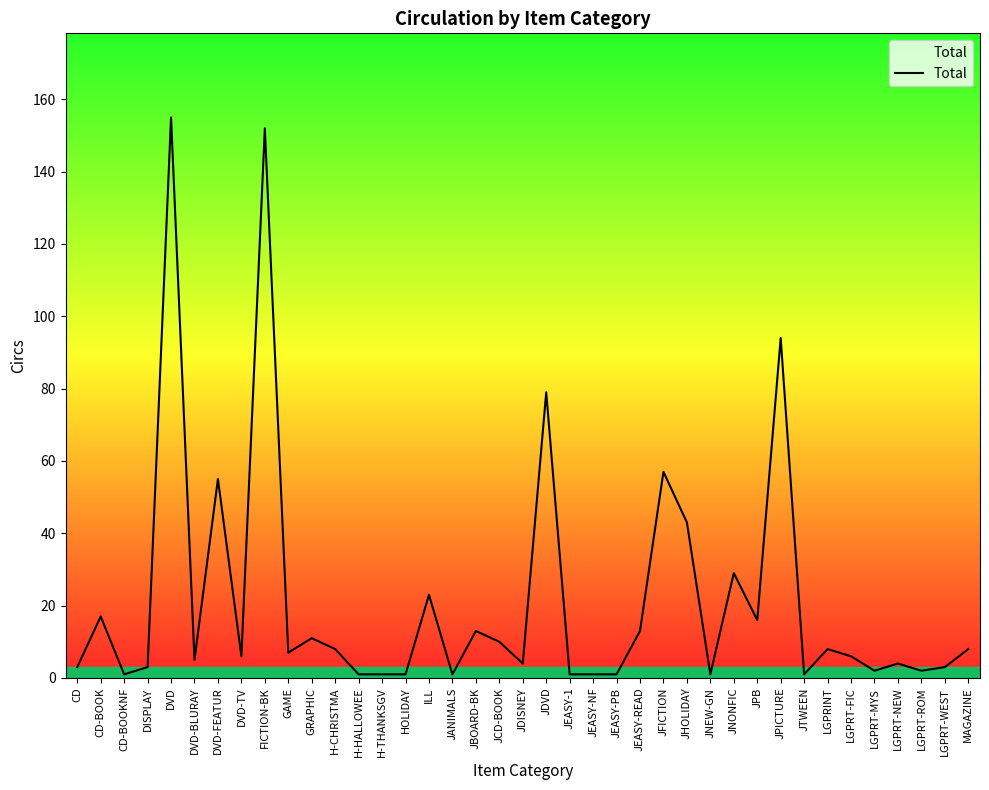

What position from the left is DVD?

5